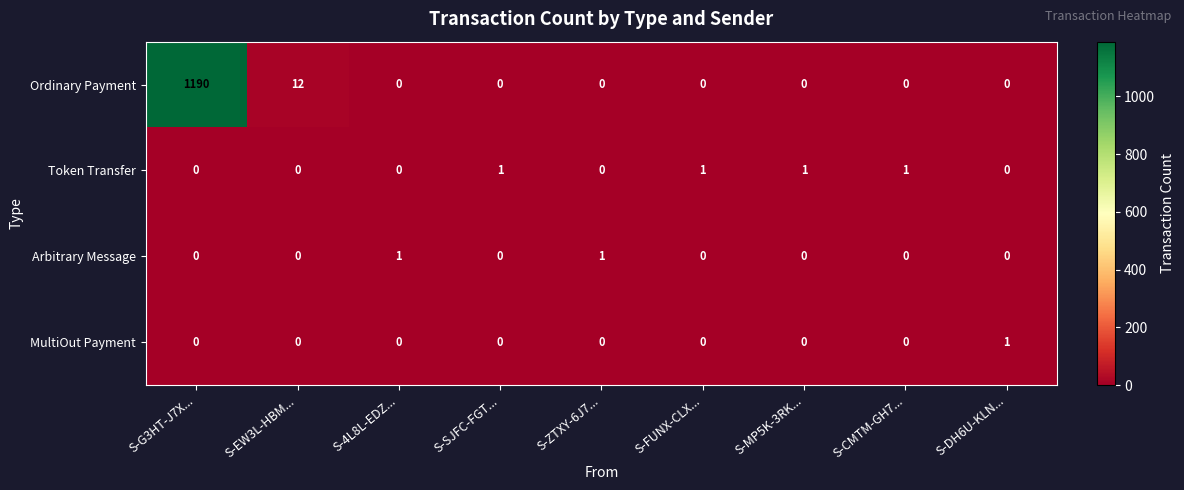

Which series has the largest range (max minus min)?

Ordinary Payment